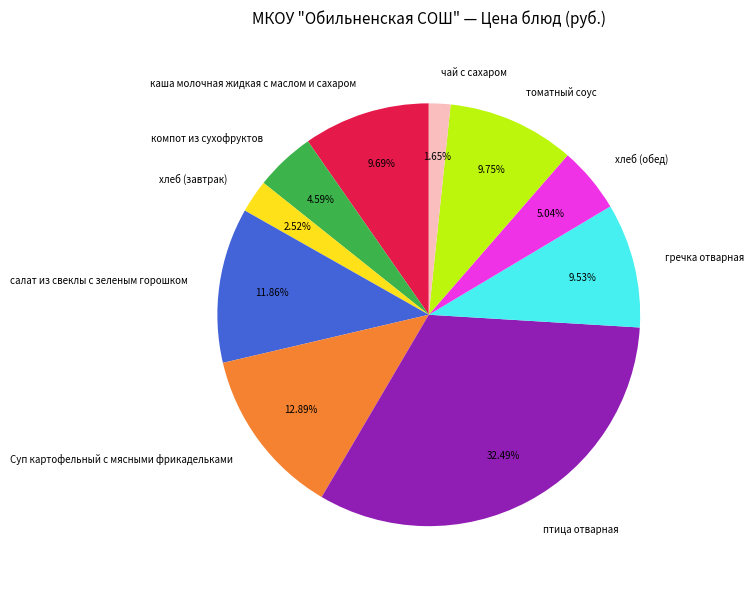

Do Суп картофельный с мясными фрикадельками and хлеб (обед) together represent more than half of the pie?

No